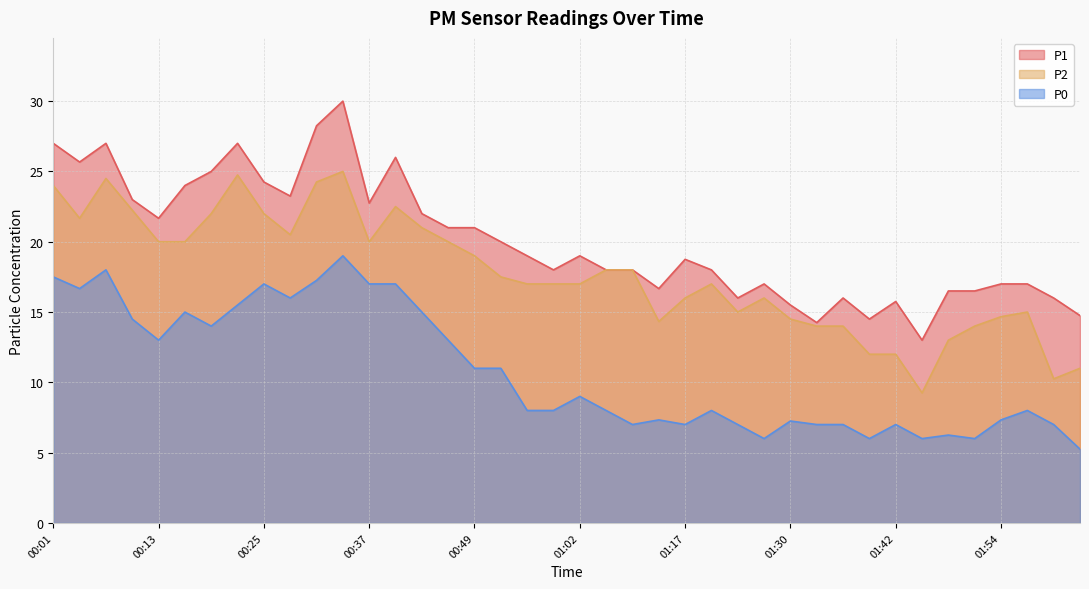

At which category does P2 reach its first local peak?

00:07